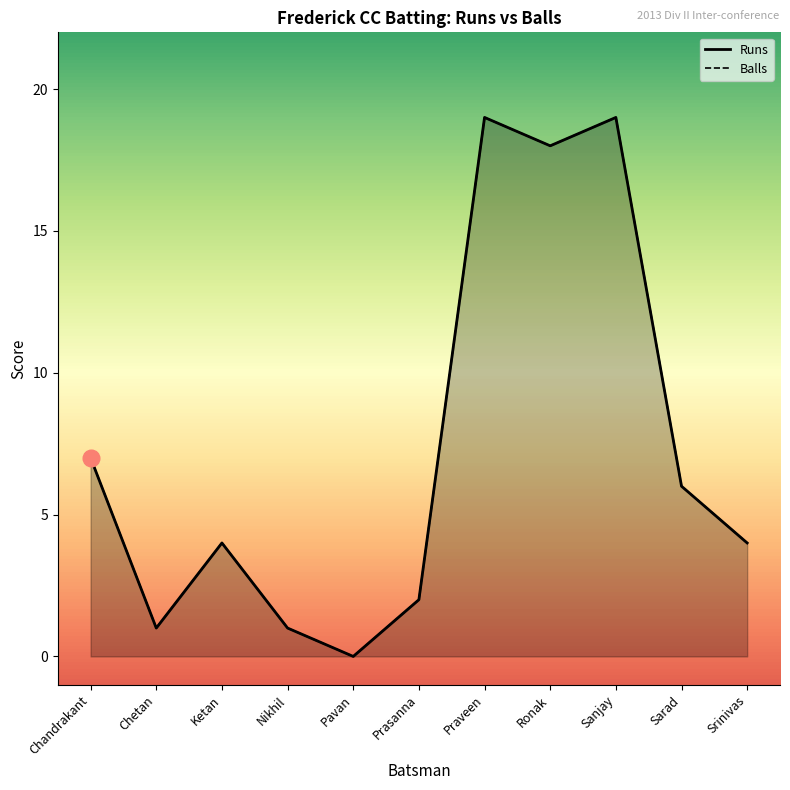

At which category is the sum across all series the highest?

Praveen